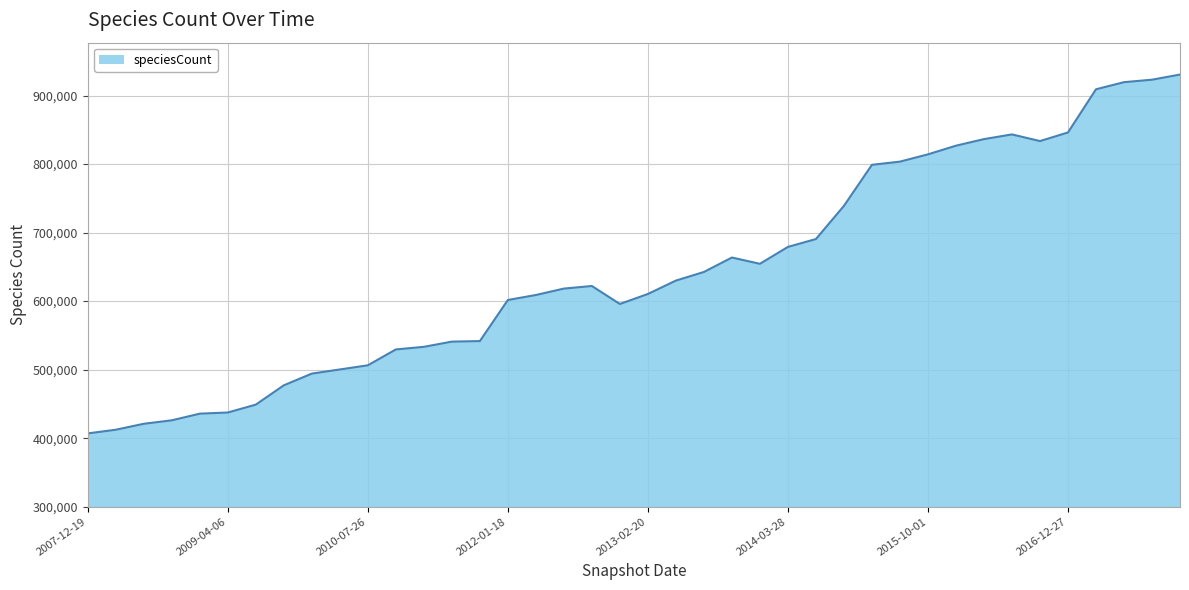

How many lines are shown in the chart?

1